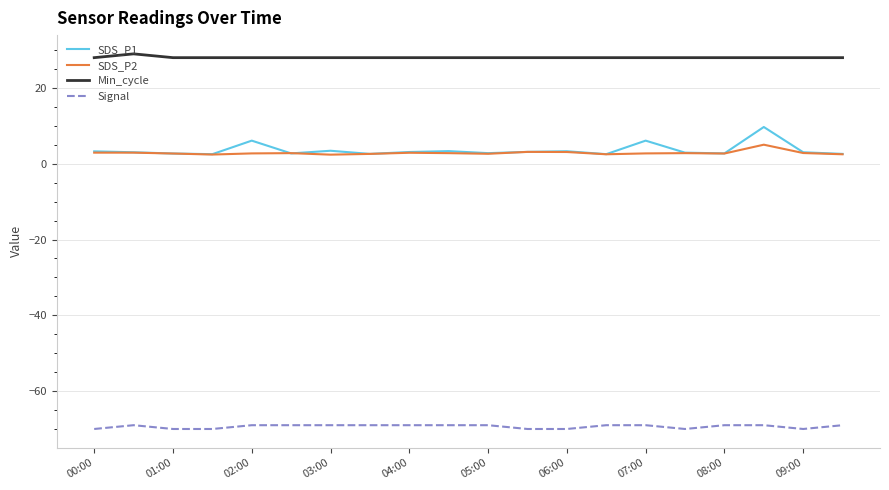

At how many categories does at least one series exceed 1?

20